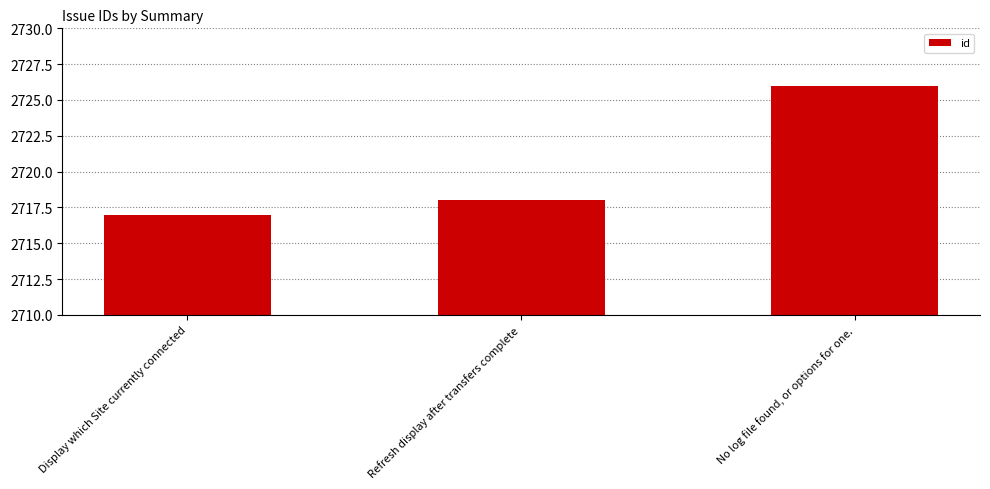

Does the chart contain stacked bars?

No